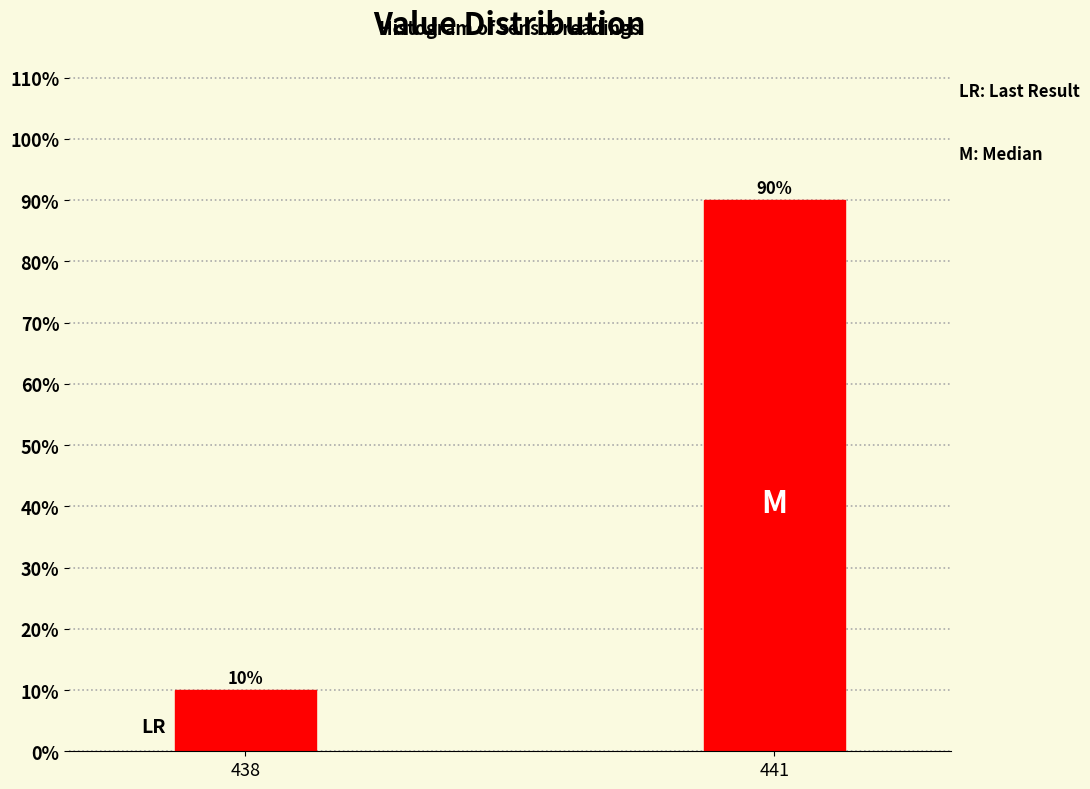

Which has a higher value, 441 or 438?

441